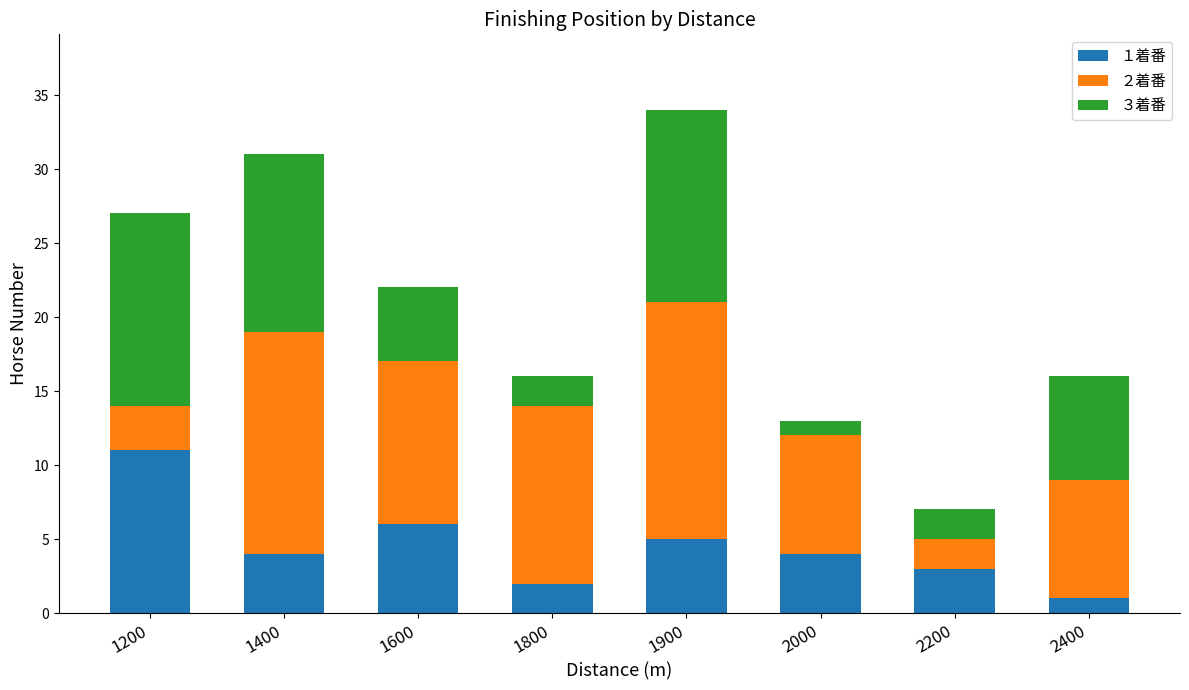

Where does the １着番 series first go above 4?

1200